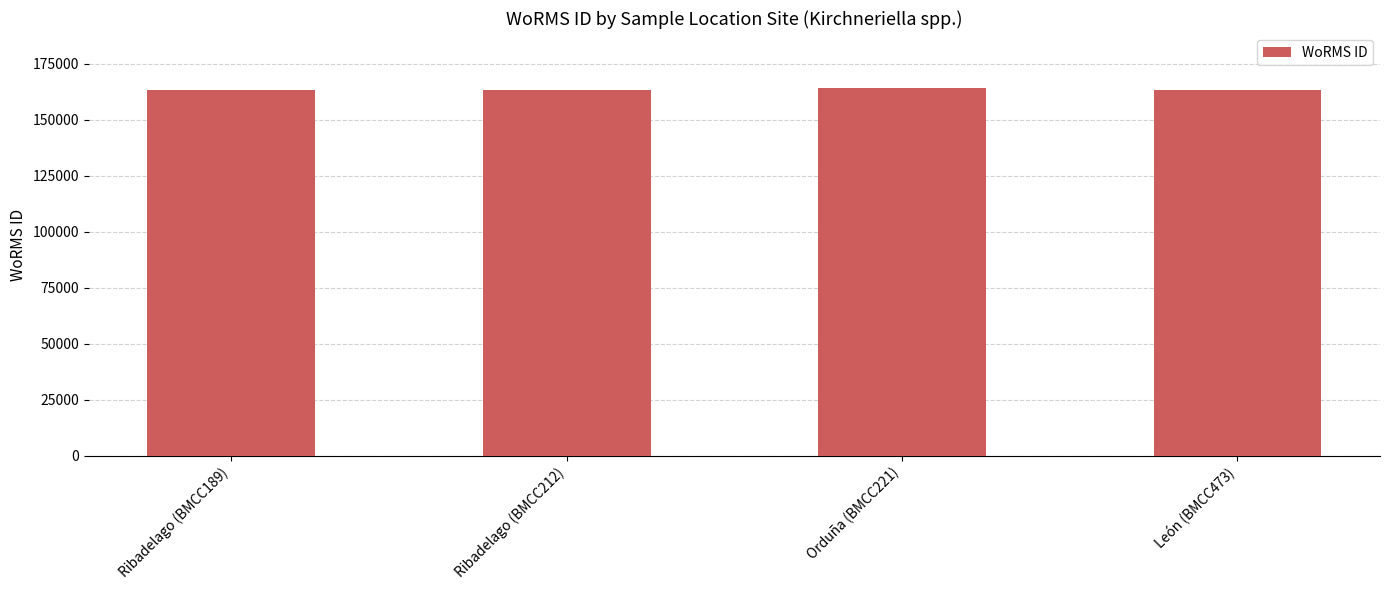

Count the number of values greater than 163108.

1